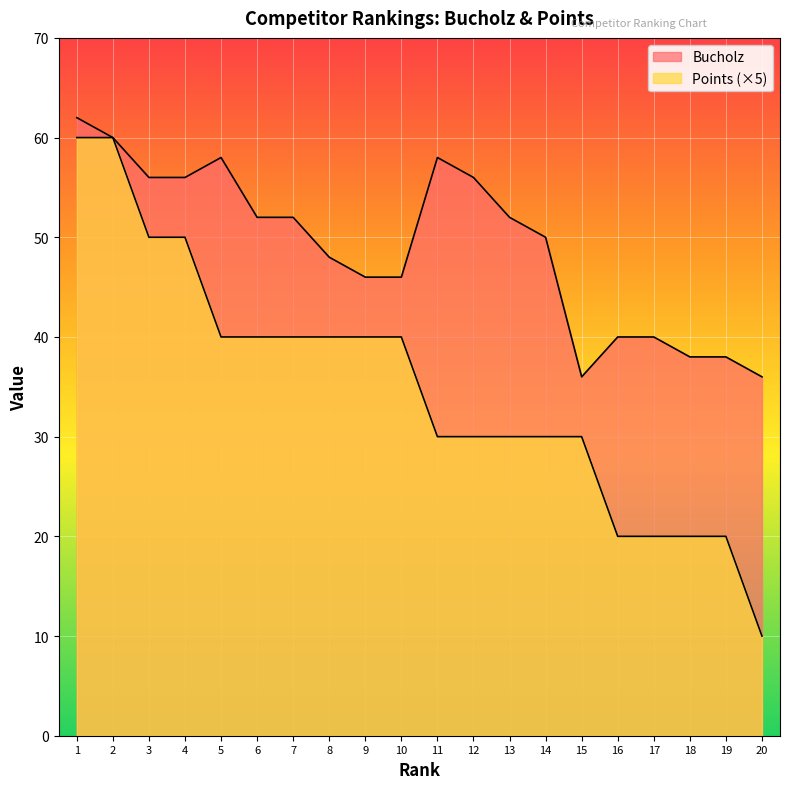

Which has a higher value, 17 or 18?

17